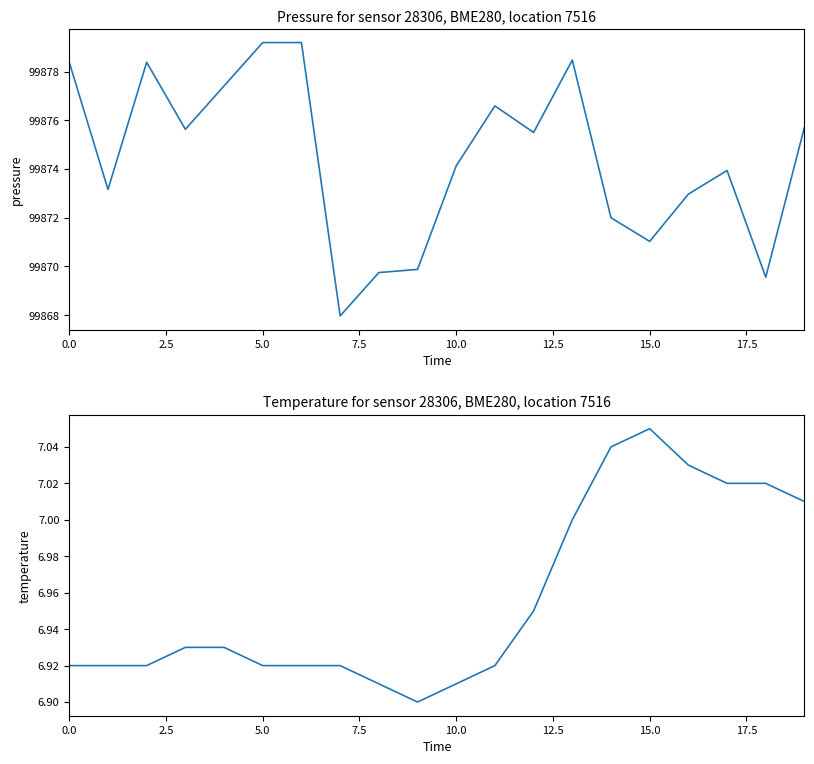

Is the value of pressure at 16 greater than the value of temperature at 12.5?

Yes